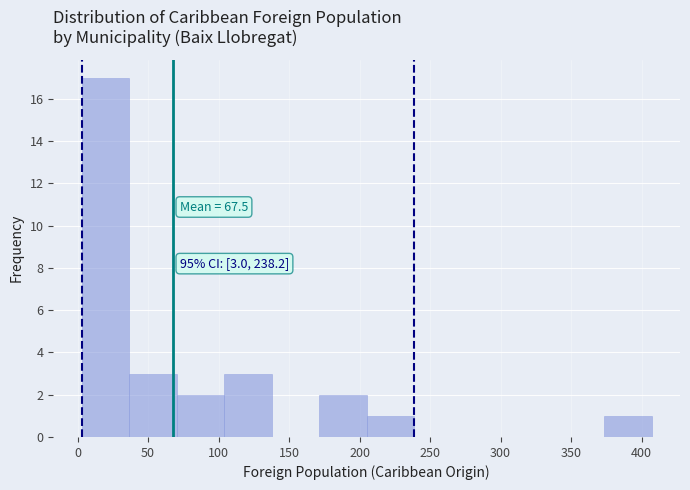

Which range on the x-axis has the tallest bar?

5 to 35